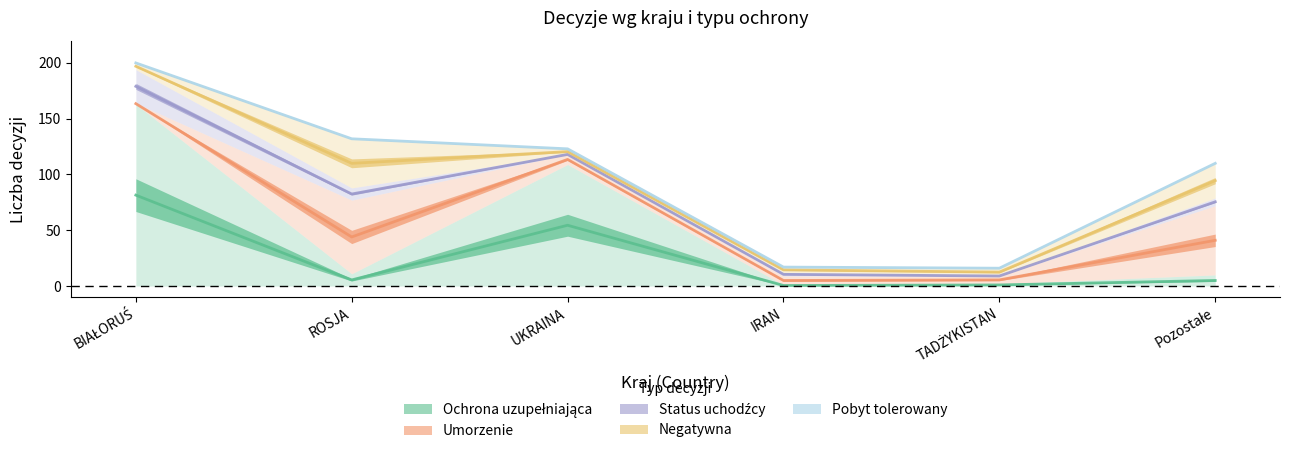

What is the minimum value for Pobyt tolerowany?

16.0